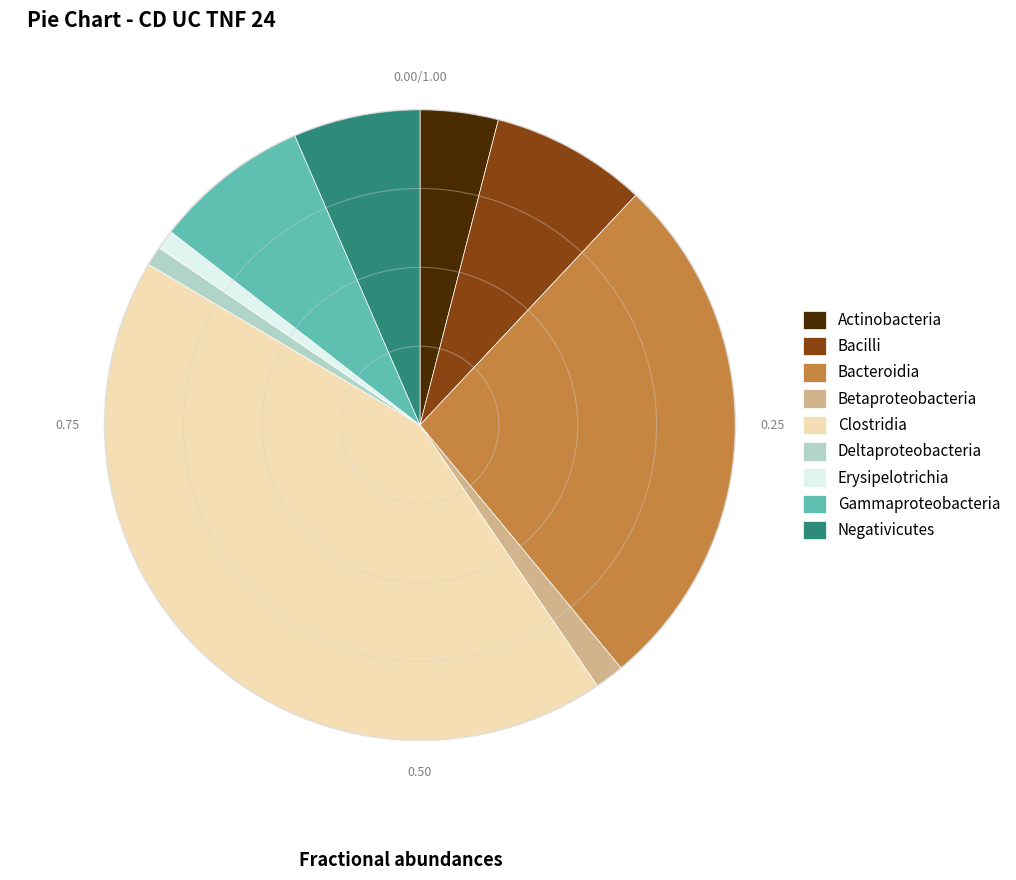

Is Erysipelotrichia the majority of the pie?

No